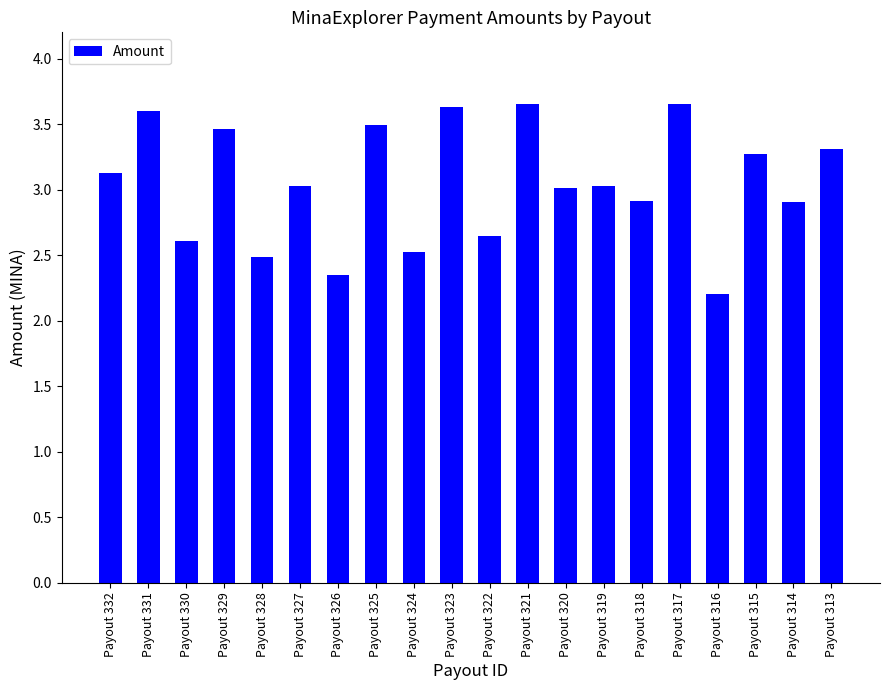

What is the sum of the values at Payout 330 and Payout 322?

5.3